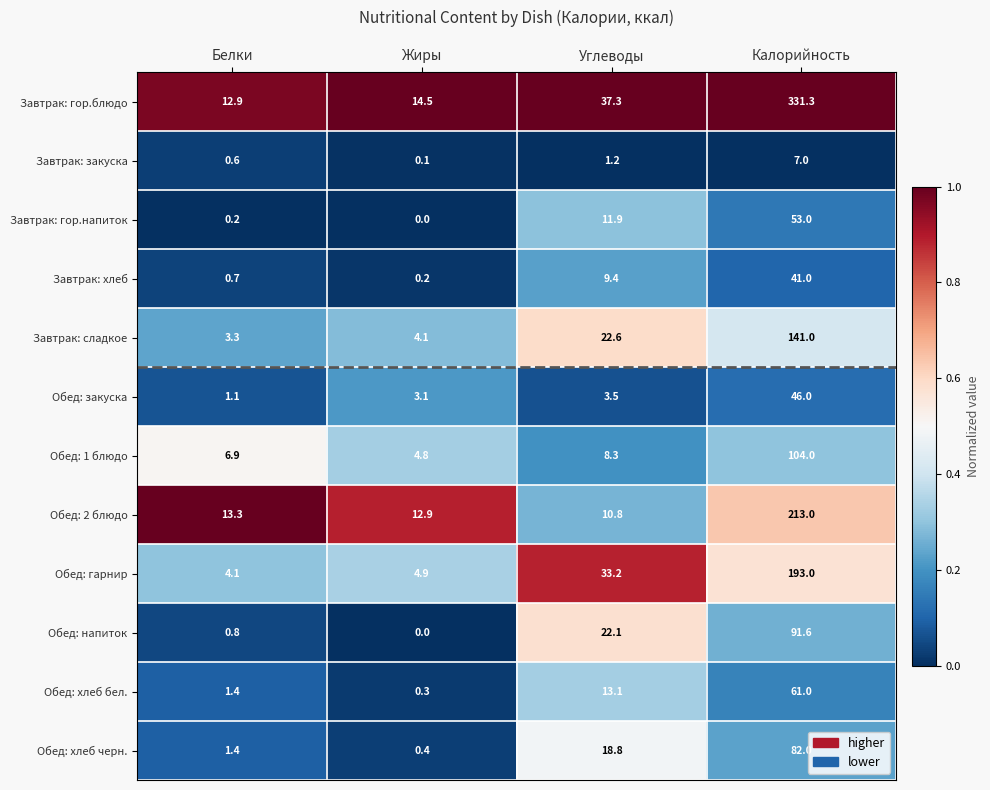

What is the minimum value for Обед: 2 блюдо?

10.8